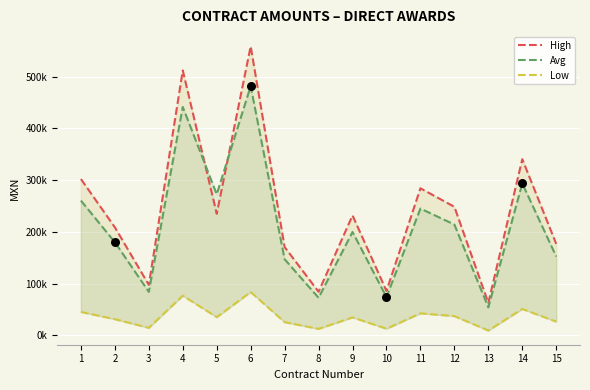

At which category is the sum across all series the highest?

6